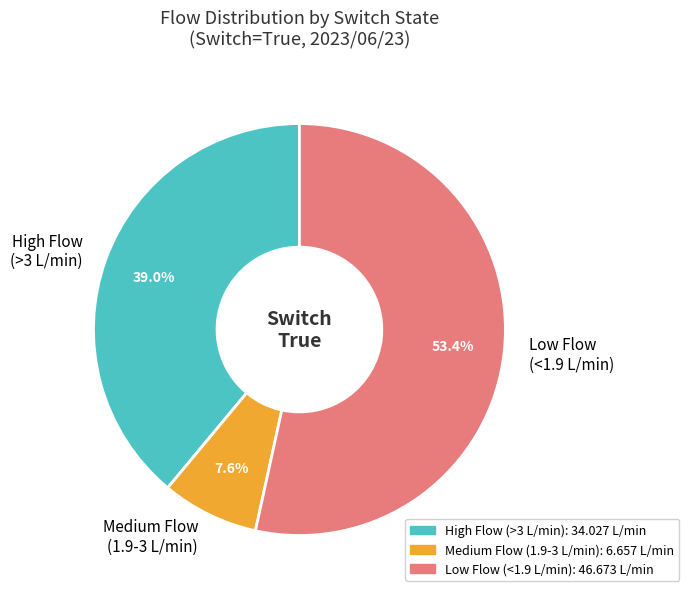

Count the number of slices in the pie.

3